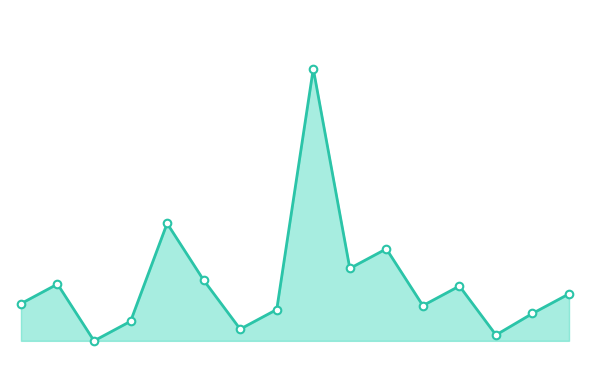

Is this an area chart (filled region under the line)?

Yes